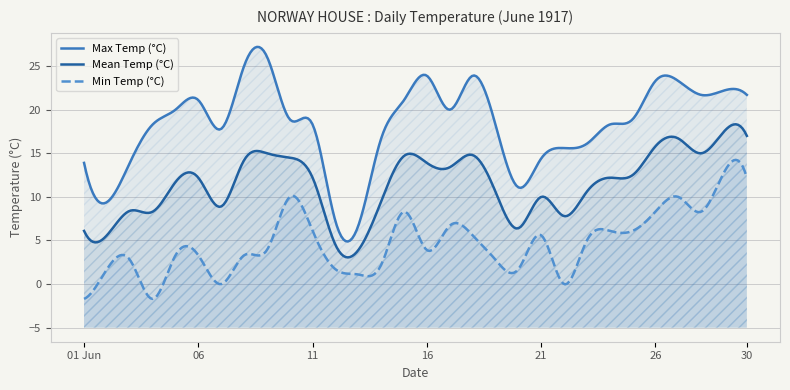

Which category has the highest value across all series?

1917-06-09